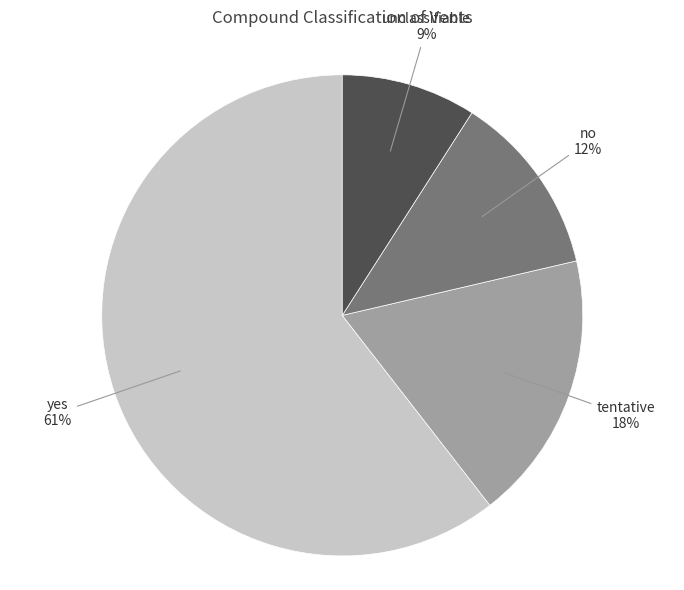

To the nearest percent, what is the average slice percentage?

25%